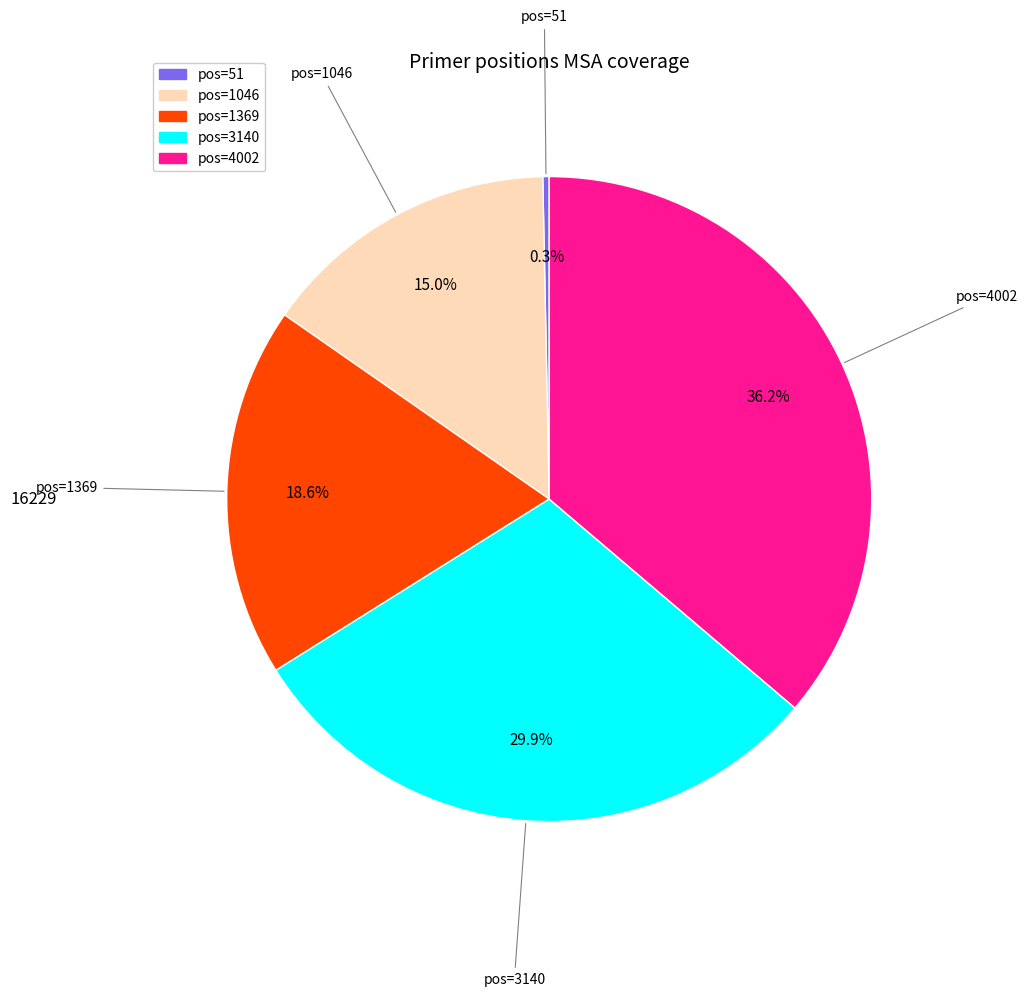

Is there any slice that represents more than half of the pie?

No